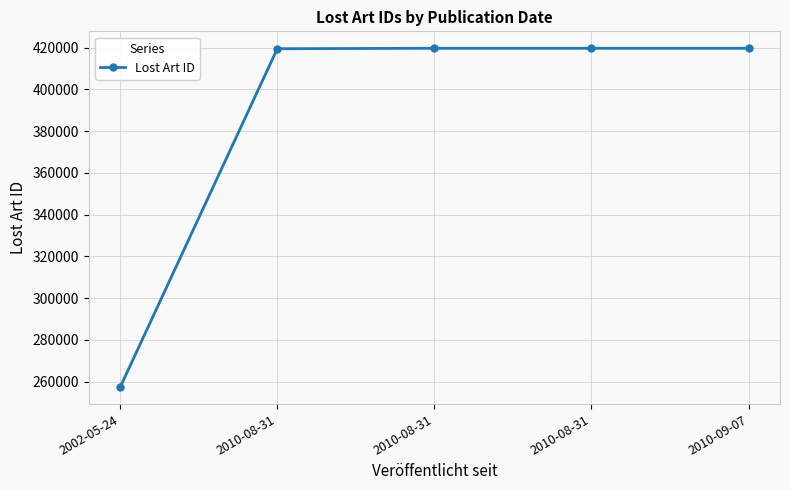

Is it true that the value at 2010-08-31 is 678123?

False